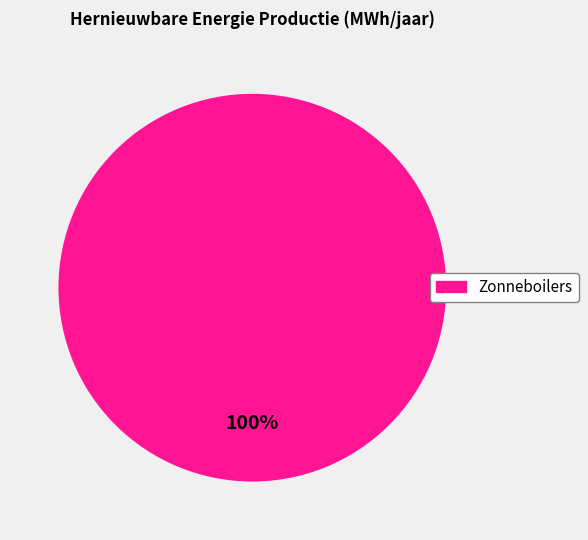

Is there any slice that represents more than half of the pie?

Yes